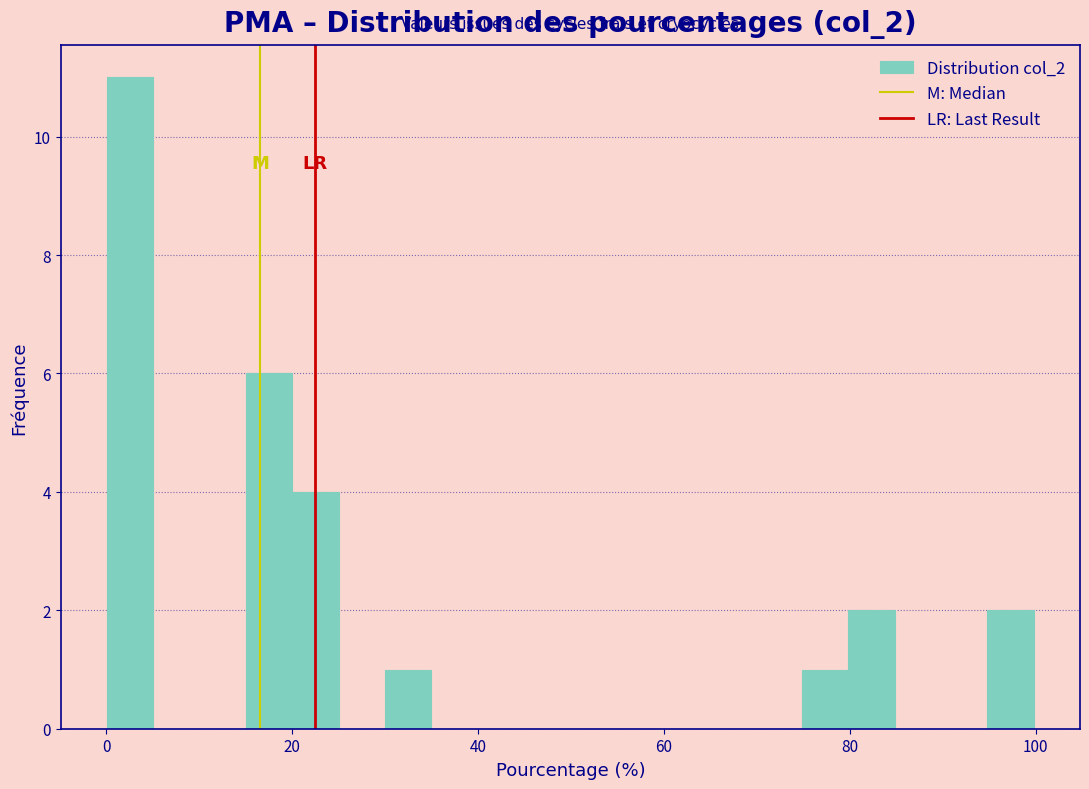

Read against the x-axis, roughly where is the centre of the tallest bar?

2